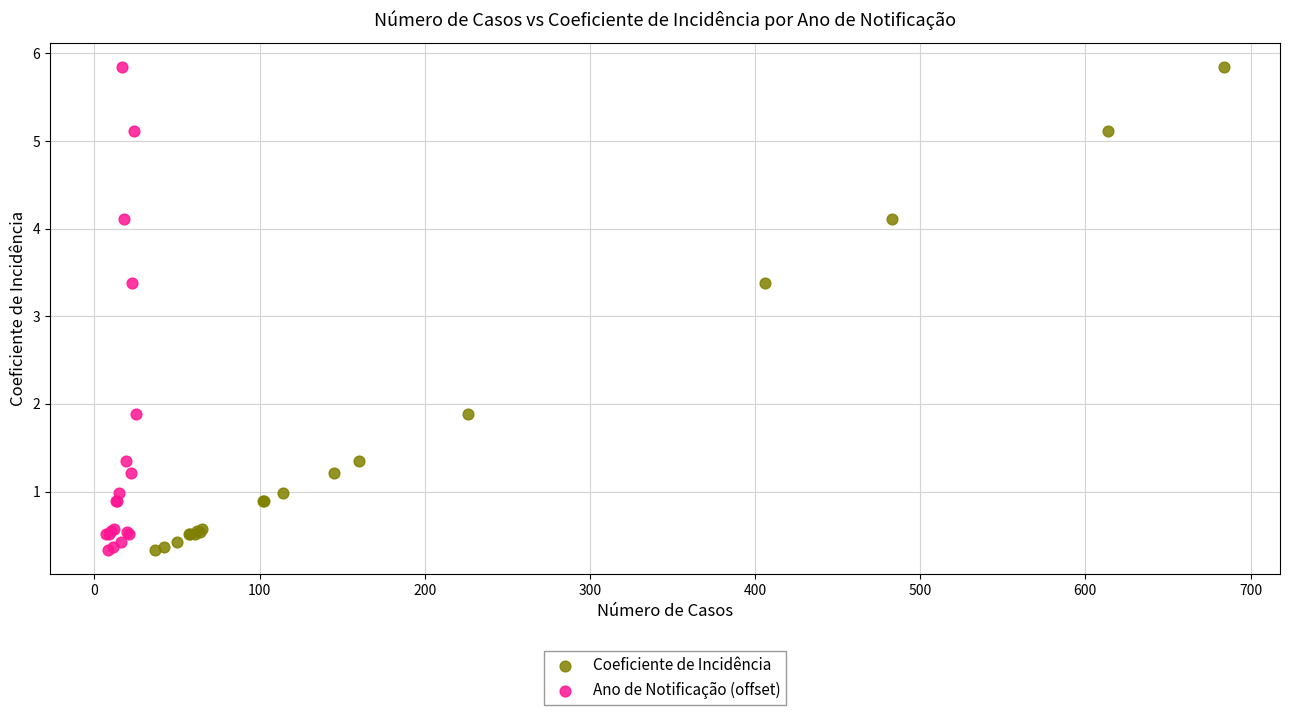

What are all the series names shown in the legend?

Coeficiente de Incidência, Ano de Notificação (offset)